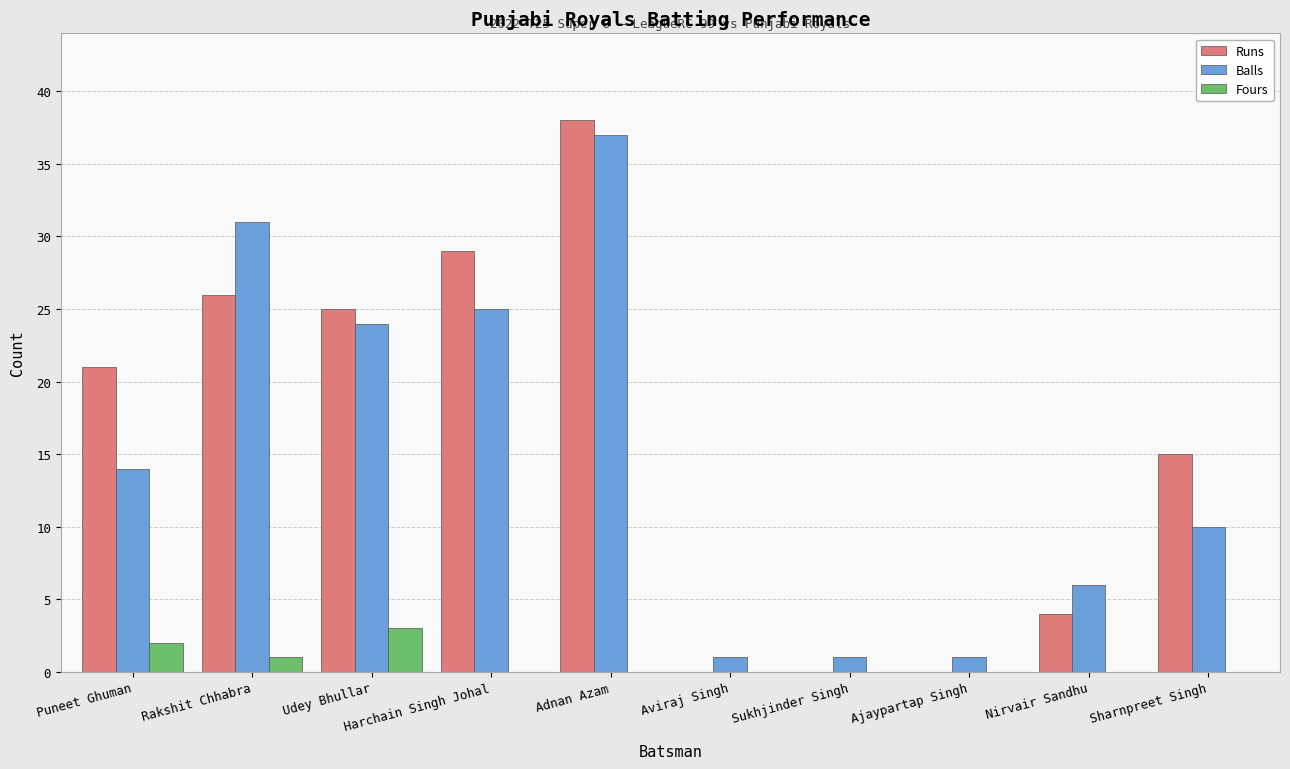

Does the chart contain stacked bars?

No